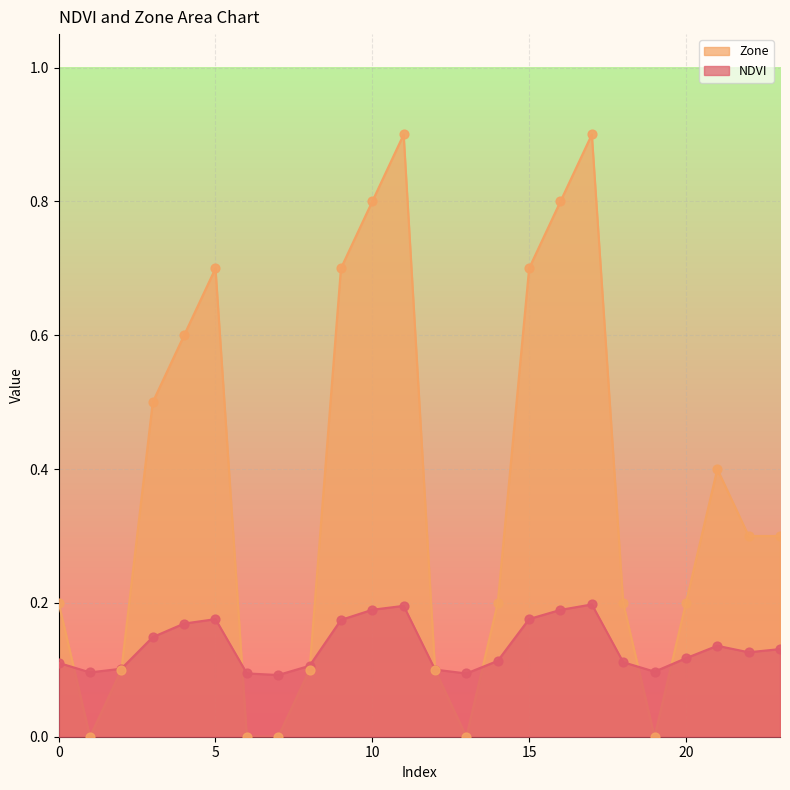

Which series has the largest total across all categories?

Zone